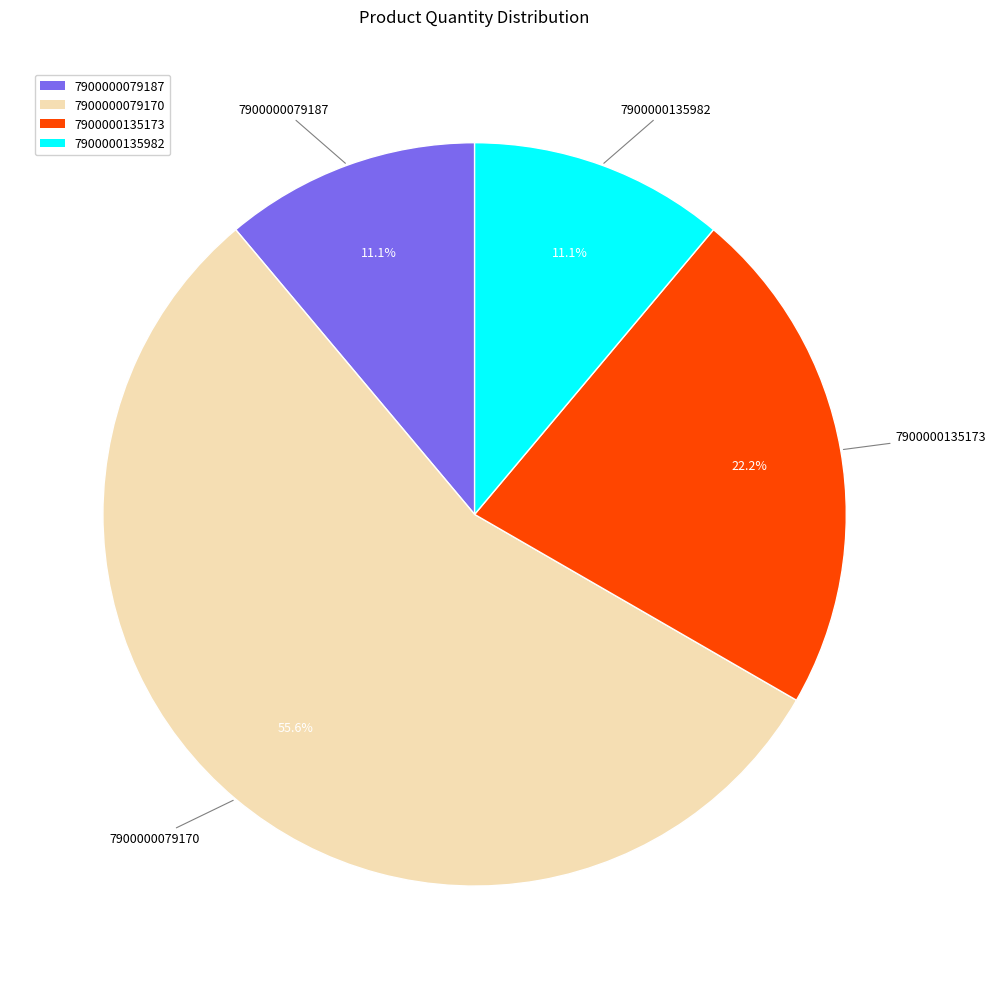

Does 7900000079187 represent more than half of the total?

No